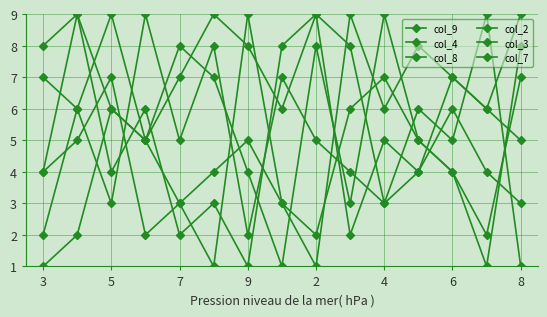

True or false: col_9 and col_8 intersect in this chart.

True